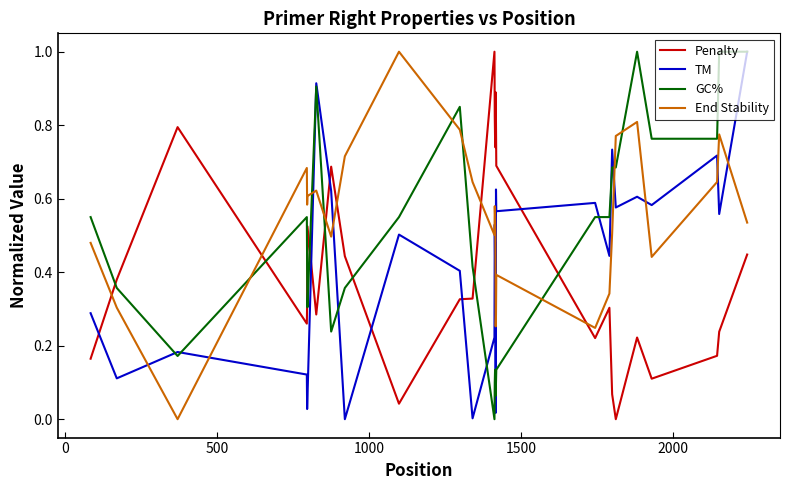

How many positive values does the Penalty series have?

27